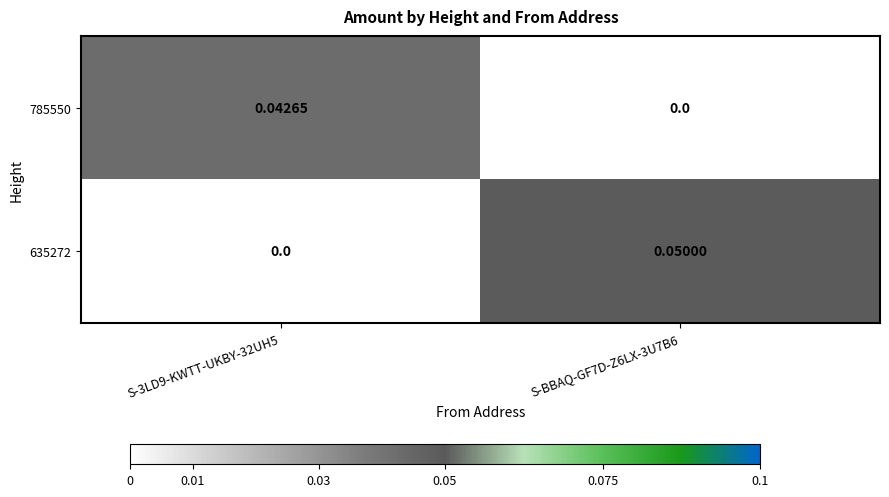

Is the value of 785550 at S-3LD9-KWTT-UKBY-32UH5 greater than the value of 635272 at S-BBAQ-GF7D-Z6LX-3U7B6?

No